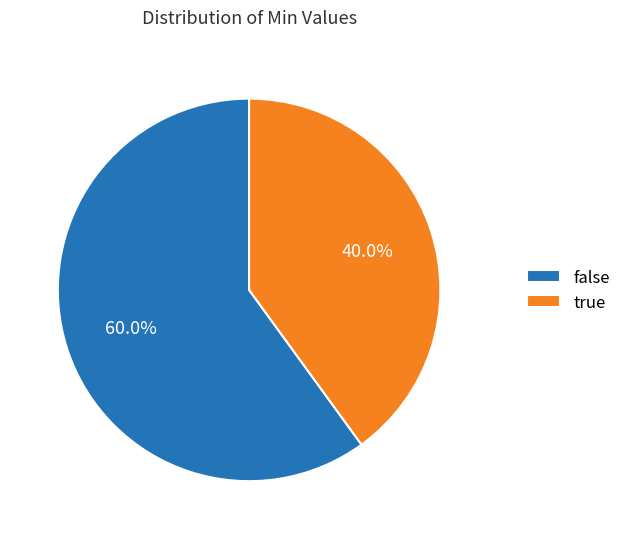

Which slice is the largest?

false